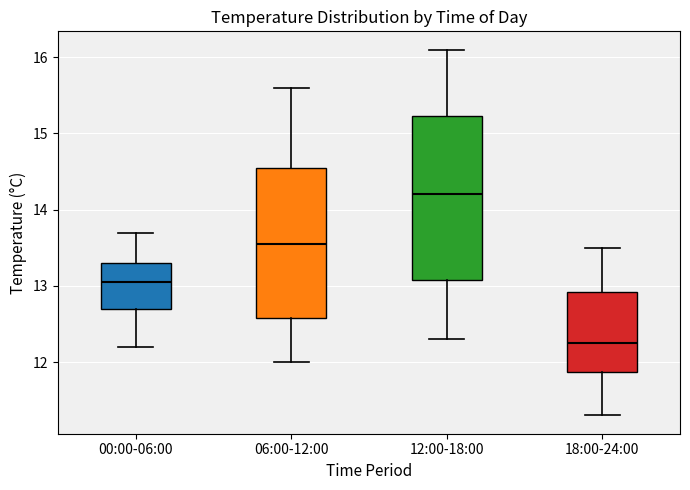

Reading left to right, transcribe this box plot: for each box, give where its median line is, the range the box spans, and where its two whiskers end, as read against the y-axis. The values are not printed on the chart, so give them approximately, as read against the axis.

00:00-06:00: median 13.1, box 12.7 to 13.3, whiskers 12.2 to 13.7
06:00-12:00: median 13.6, box 12.6 to 14.6, whiskers 12.0 to 15.6
12:00-18:00: median 14.2, box 13.1 to 15.2, whiskers 12.3 to 16.1
18:00-24:00: median 12.3, box 11.9 to 12.9, whiskers 11.3 to 13.5